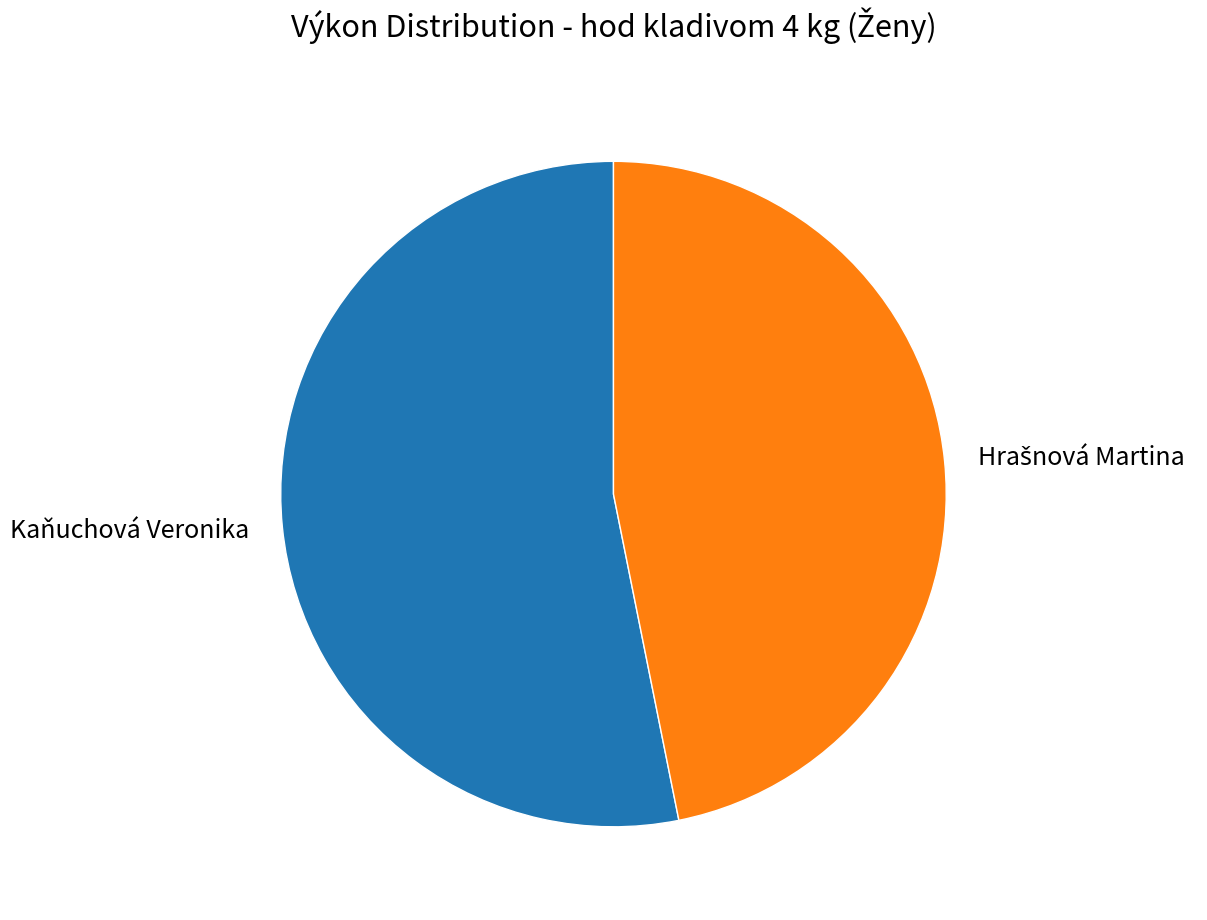

Is there any slice that represents more than half of the pie?

Yes